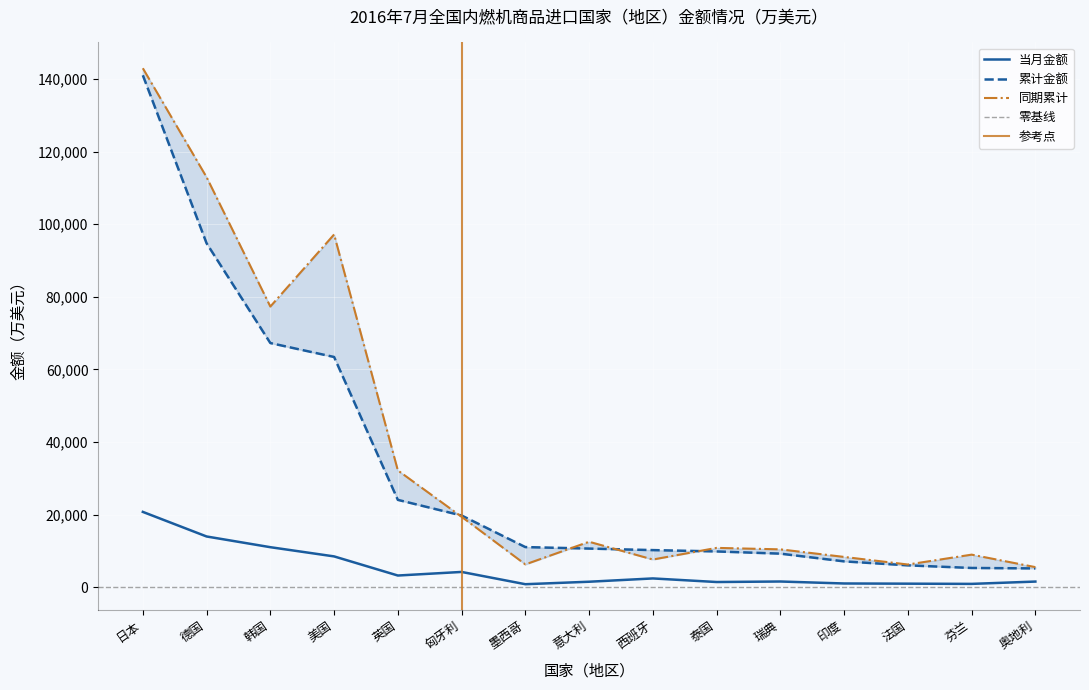

Is it true that 同期累计 equals 5541.5 at 奥地利?

True